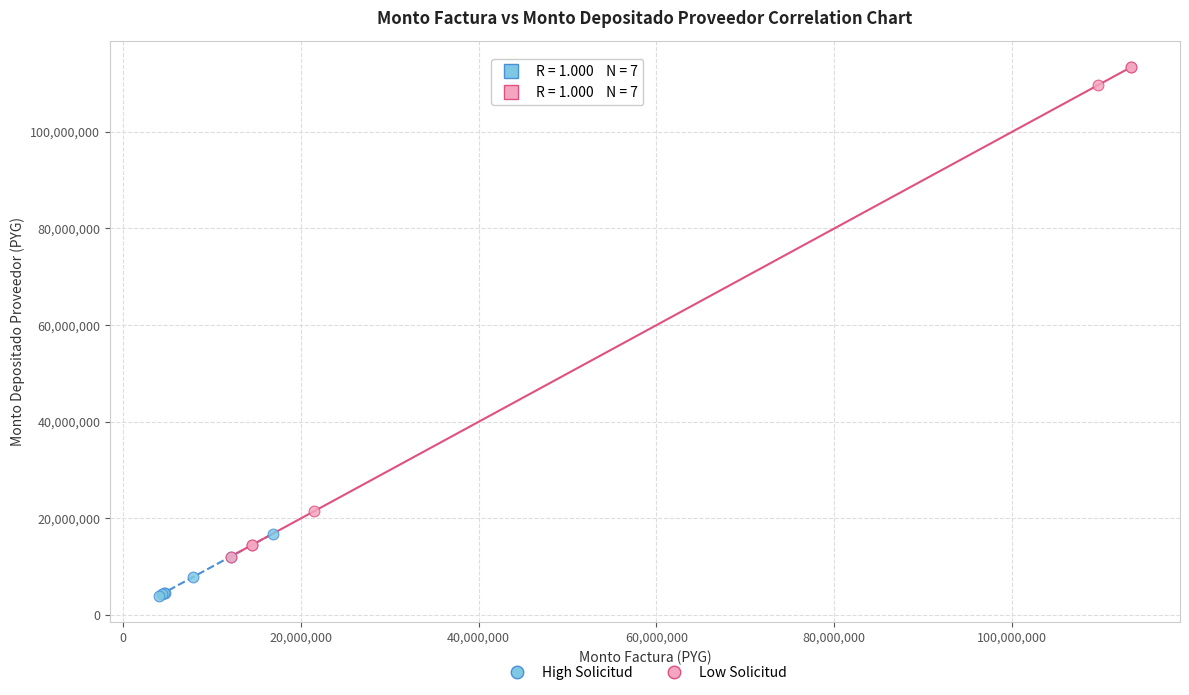

Which series contains the lowest Y value?

High Solicitud